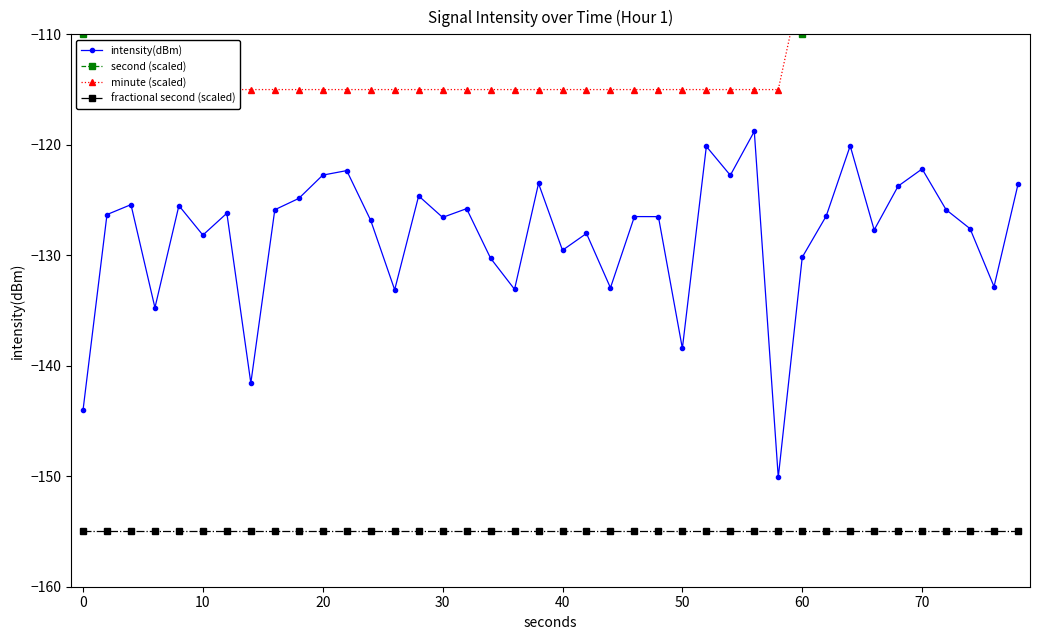

What is the difference between the maximum and minimum values in the intensity(dBm) series?

31.3